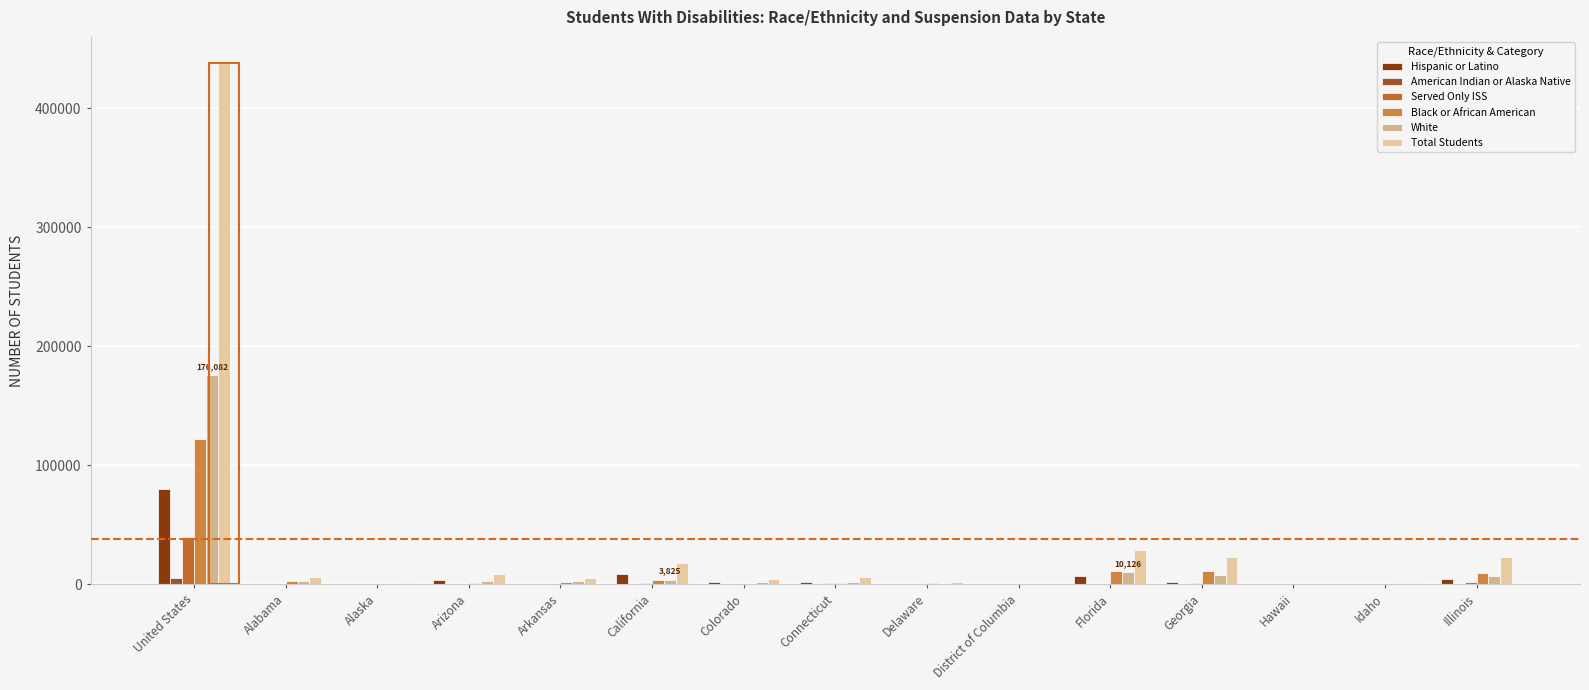

How many data points does each series have?

15